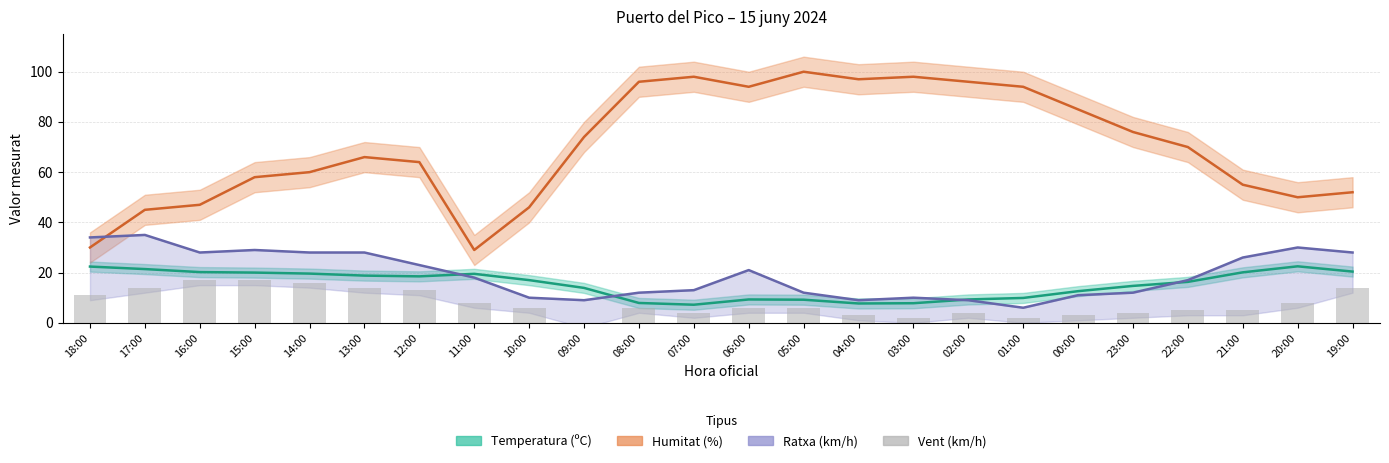

Is the value of Vent (km/h) at 23:00 greater than the value of Ratxa (km/h) at 07:00?

No